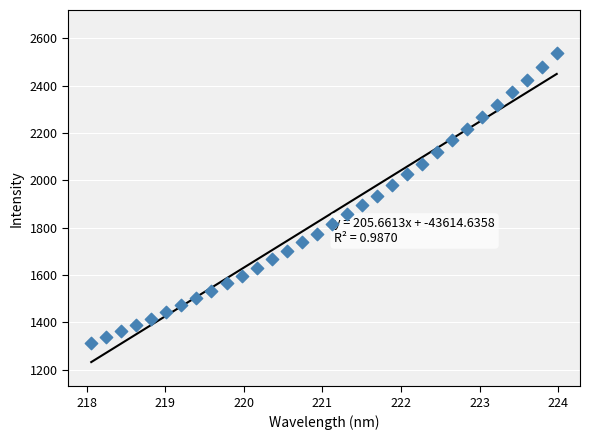

What is the range of X values (max minus min)?

5.9